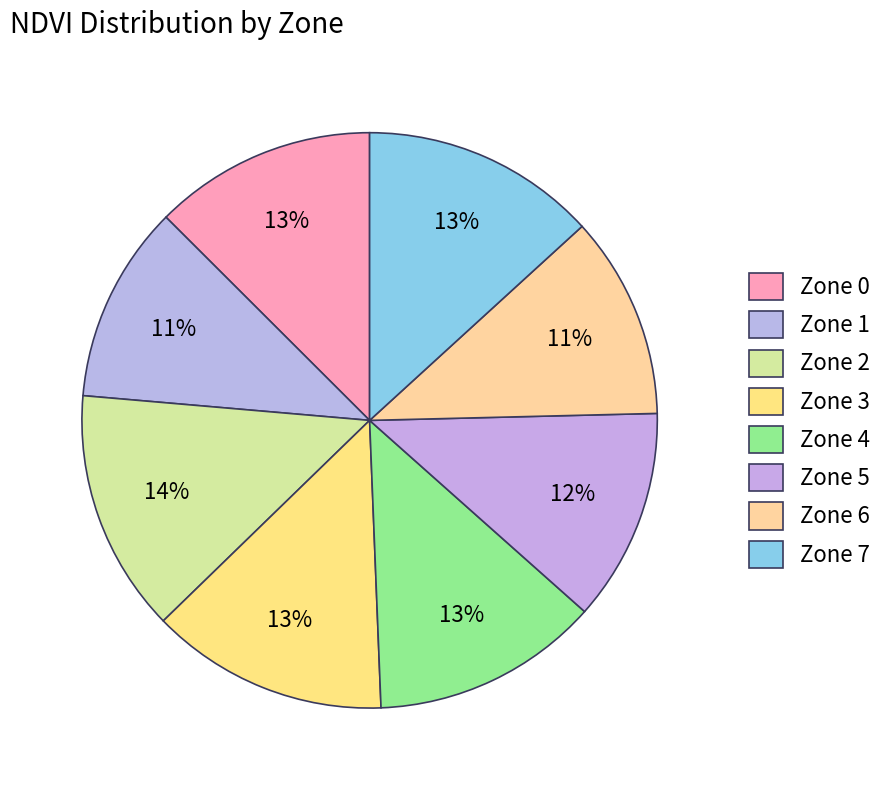

Between Zone 6 and Zone 4, which is larger?

Zone 4